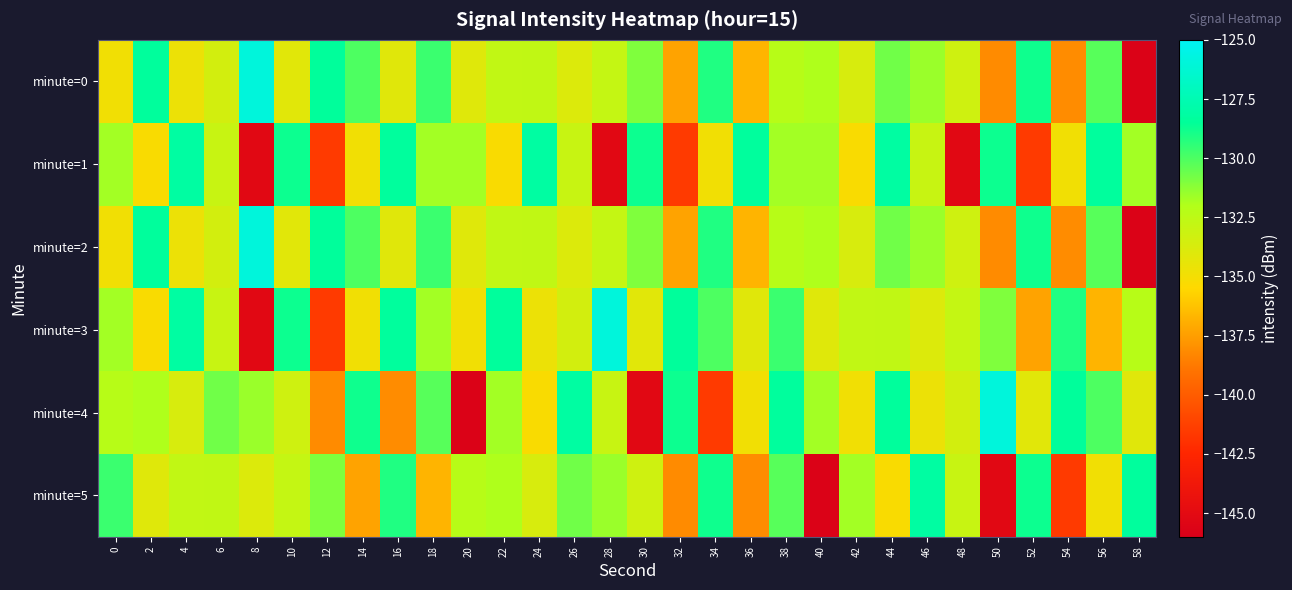

Which has a higher value, 20 or 34?

34